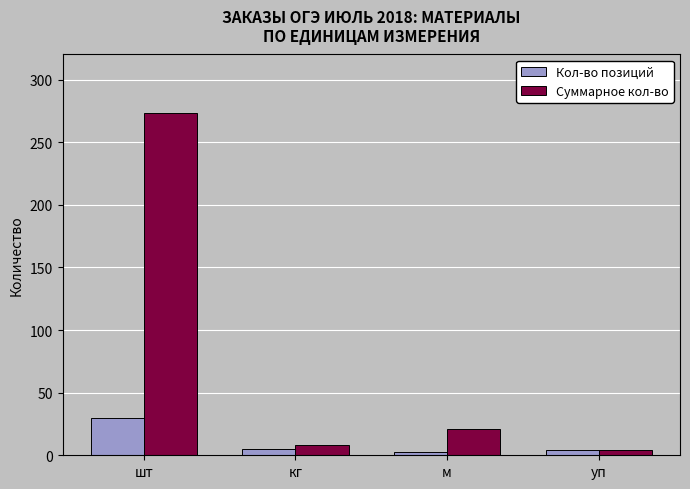

Which series has the largest total across all categories?

Суммарное кол-во